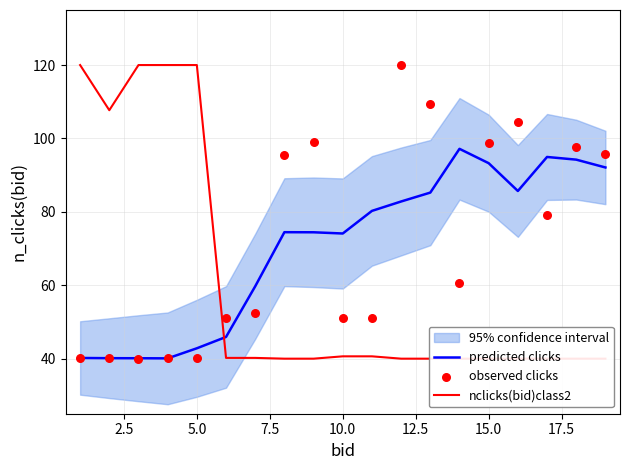

The predicted clicks series shows 55.8 at 15.0. True or false?

False